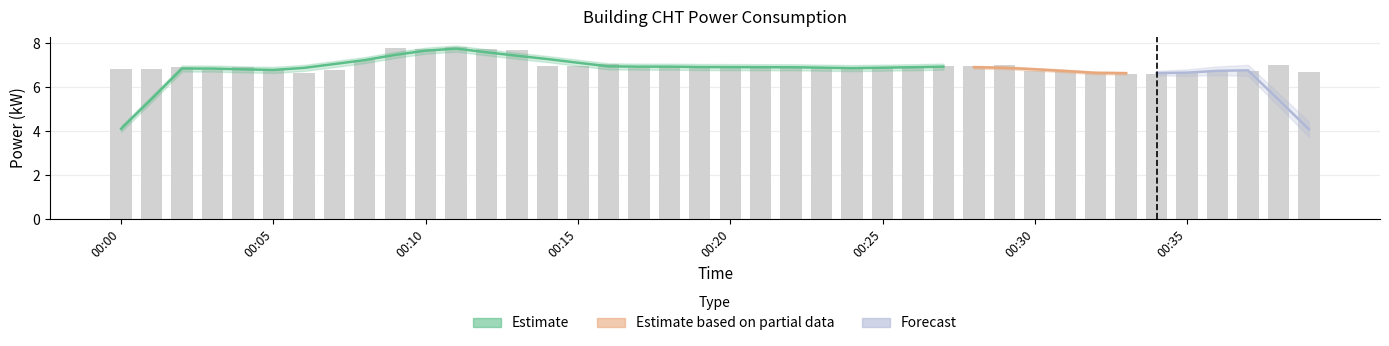

Which label corresponds to the largest value in the chart?

00:11